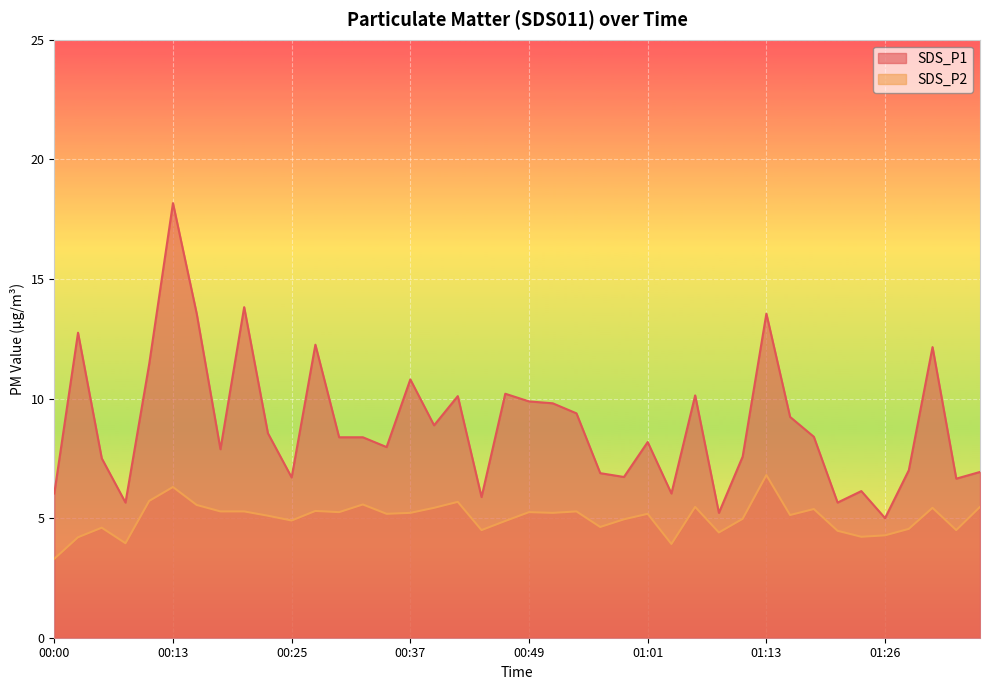

Reading right to left, list all the values displayed in this chart.

SDS_P1: 6.9	6.7	12.2	7.0	5.0	6.1	5.7	8.4	9.2	13.6	7.6	5.2	10.1	6.0	8.2	6.7	6.9	9.4	9.8	9.9	10.2	5.9	10.1	8.9	10.8	8.0	8.4	8.4	12.2	6.7	8.6	13.8	7.9	13.6	18.2	11.4	5.7	7.5	12.8	6.0
SDS_P2: 5.5	4.5	5.4	4.5	4.3	4.2	4.5	5.4	5.1	6.8	5.0	4.4	5.5	3.9	5.2	5.0	4.6	5.3	5.2	5.2	4.9	4.5	5.7	5.4	5.2	5.2	5.6	5.2	5.3	4.9	5.1	5.3	5.3	5.5	6.3	5.7	4.0	4.6	4.2	3.3